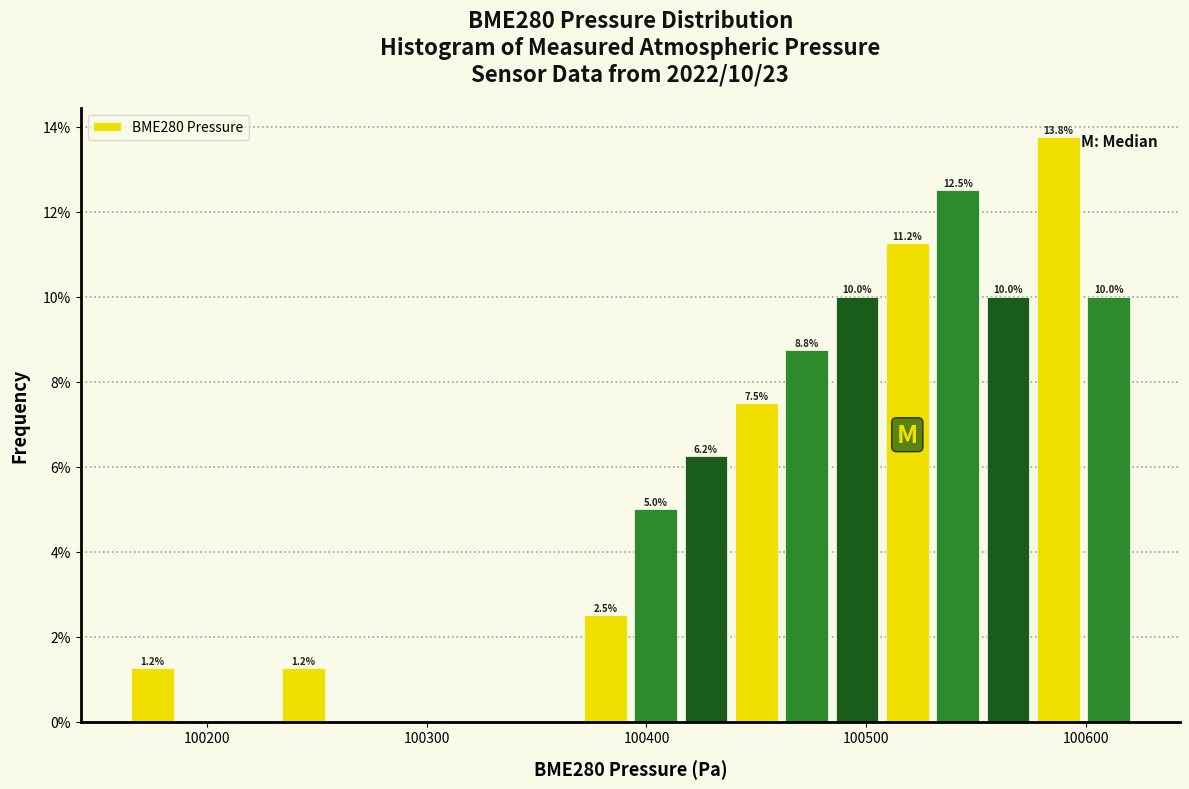

Around what value on the x-axis is the tallest bar? Give the approximate position of its centre, as read against the axis.

100590